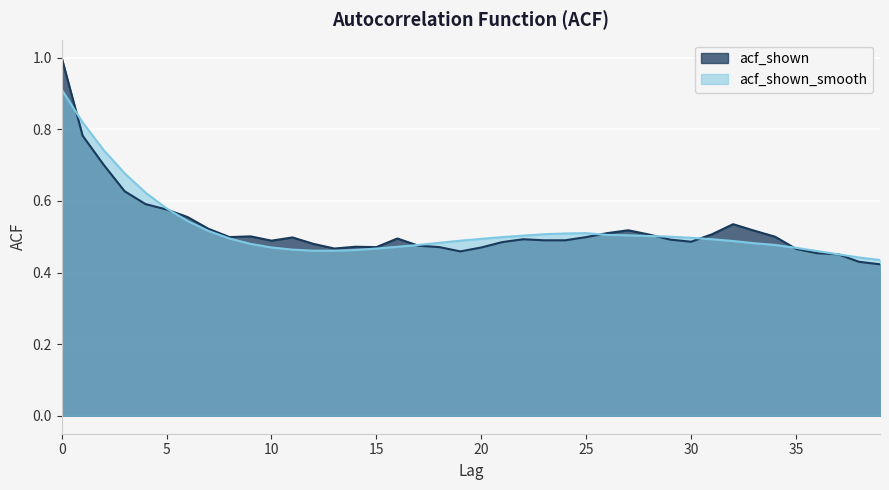

Which series has the largest total across all categories?

acf_shown